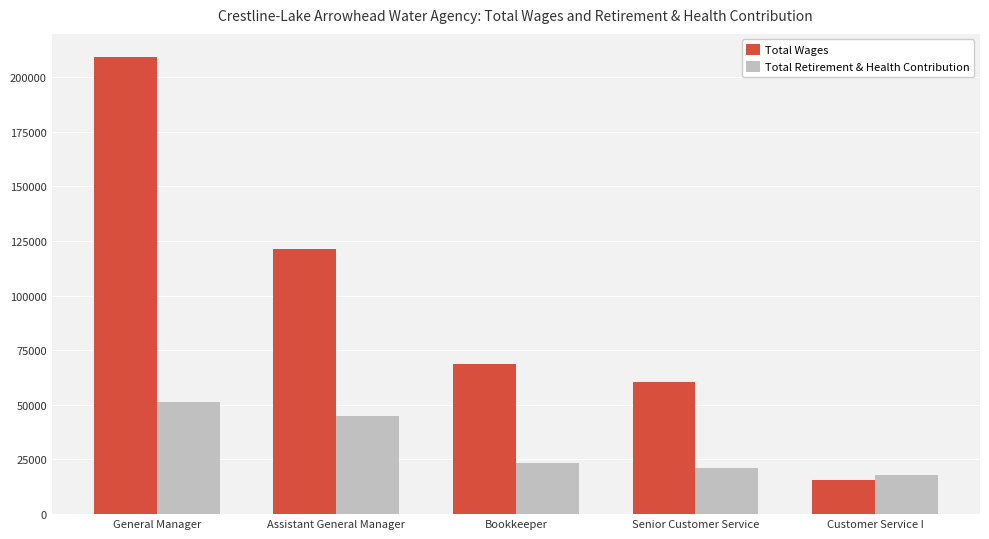

Rank the series by their maximum value, from lowest to highest.

Total Retirement & Health Contribution, Total Wages